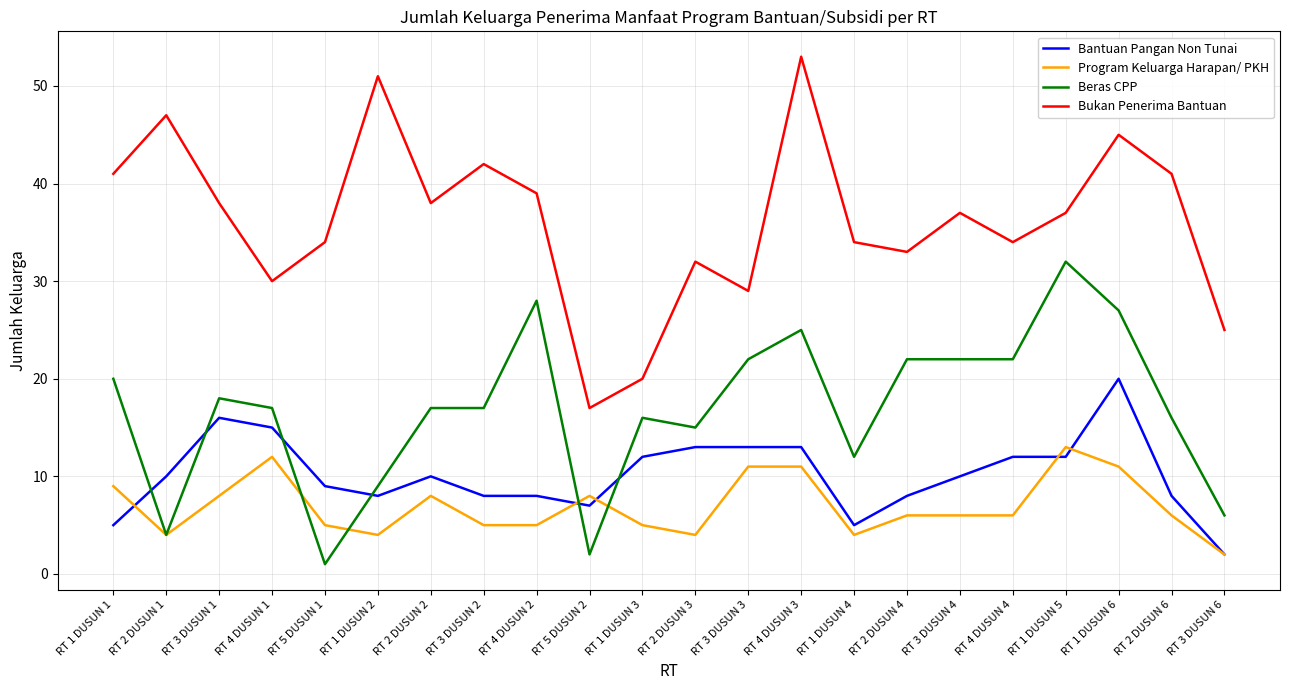

Where is the first local maximum for Program Keluarga Harapan/ PKH?

RT 4 DUSUN 1